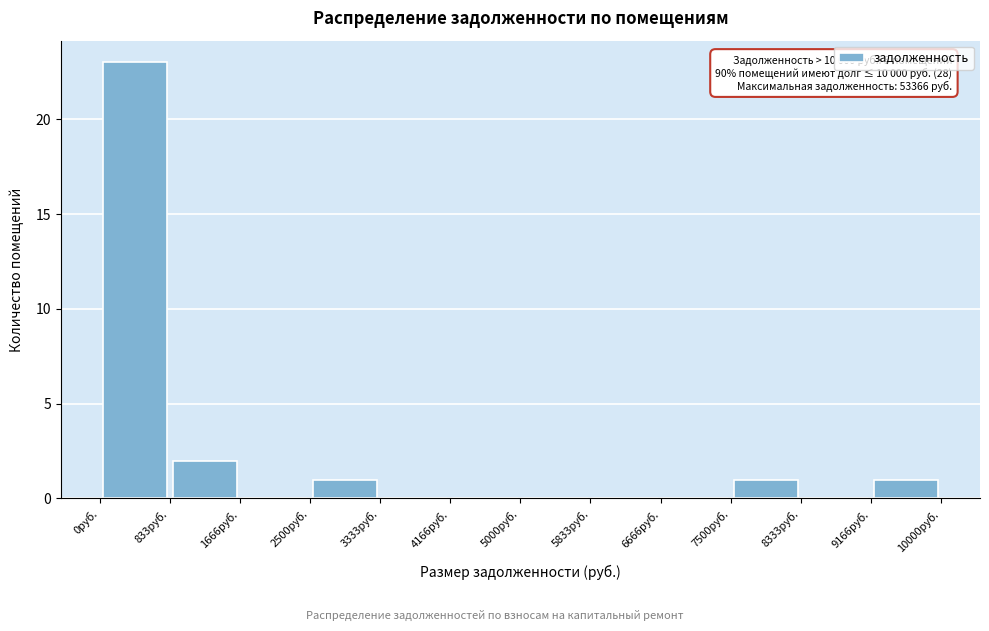

Which range on the x-axis has the tallest bar?

0 to 800